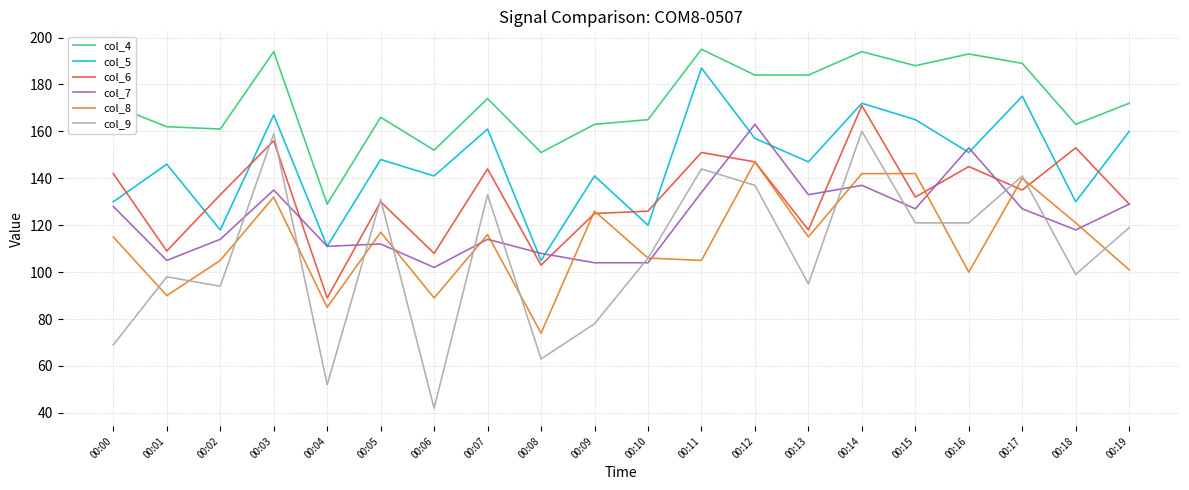

How many intersections are there between col_7 and col_9?

12